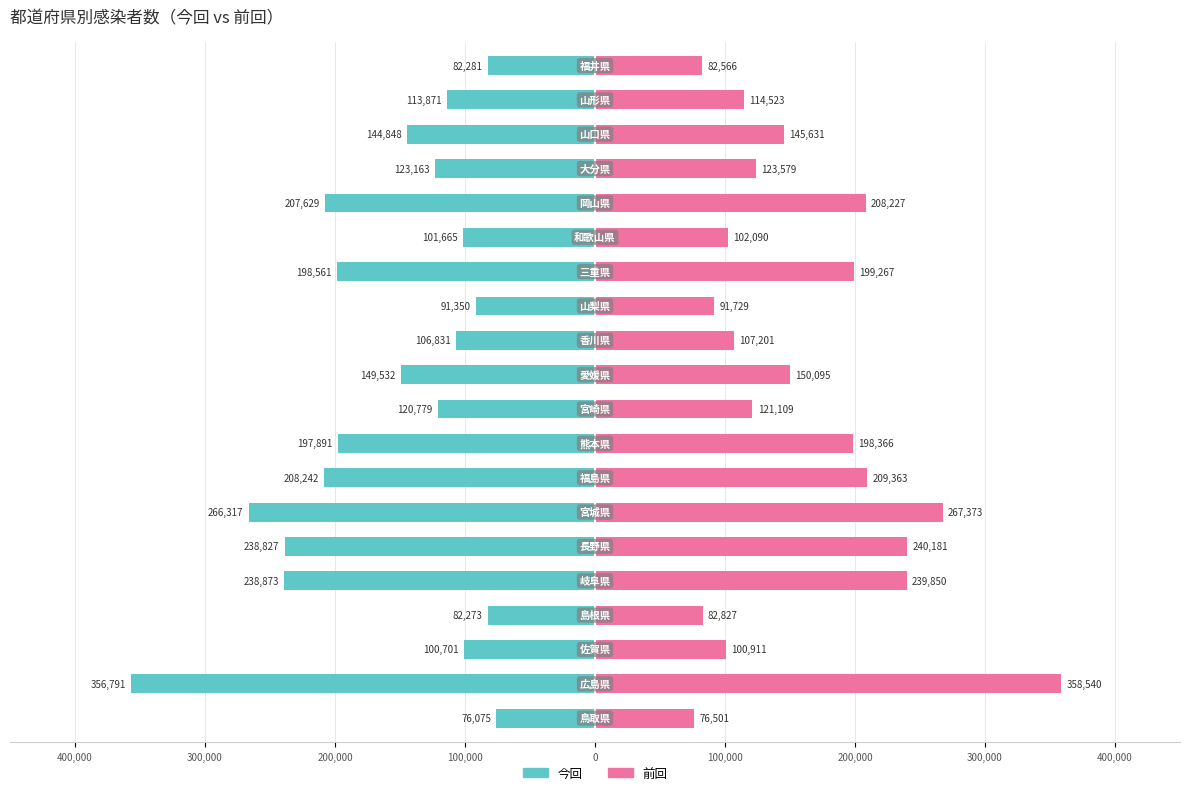

Which series has the widest spread of values?

前回